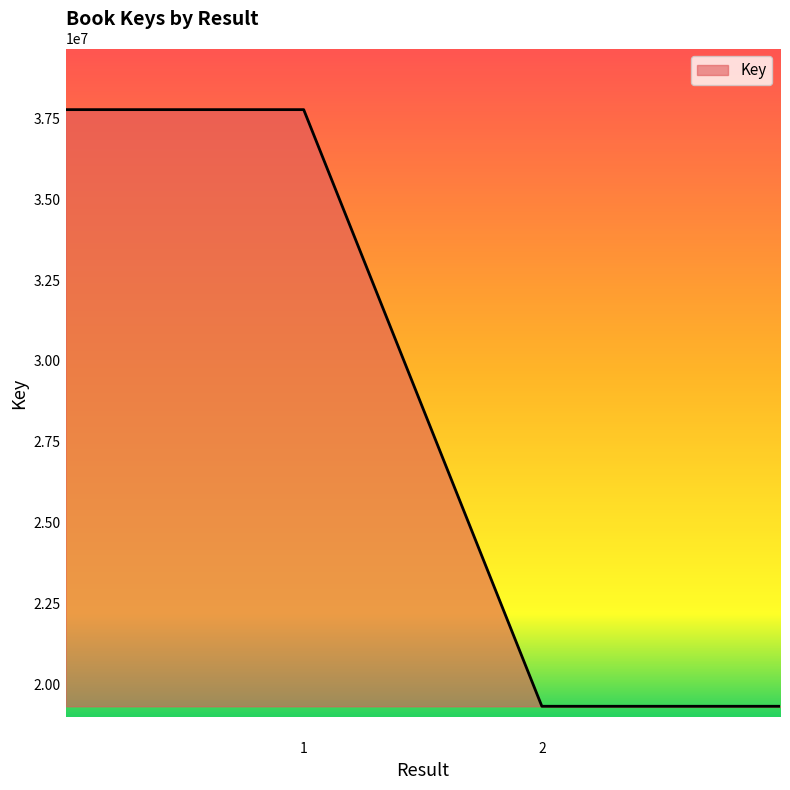

What is the difference between the second highest and second lowest values?

18424521